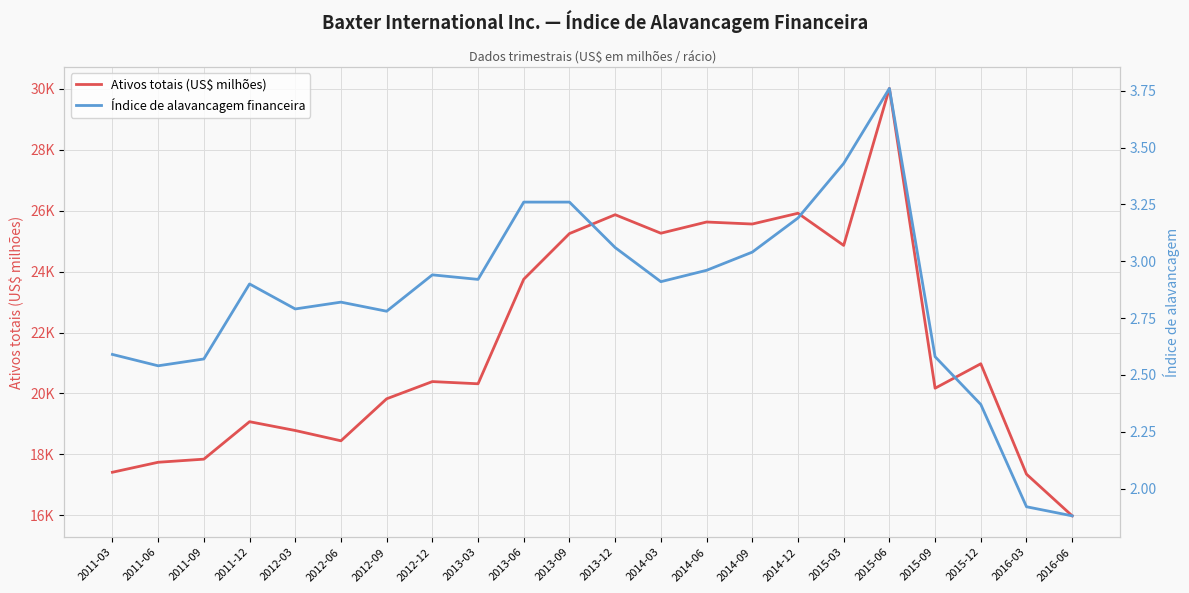

How many categories are shown in the chart?

22